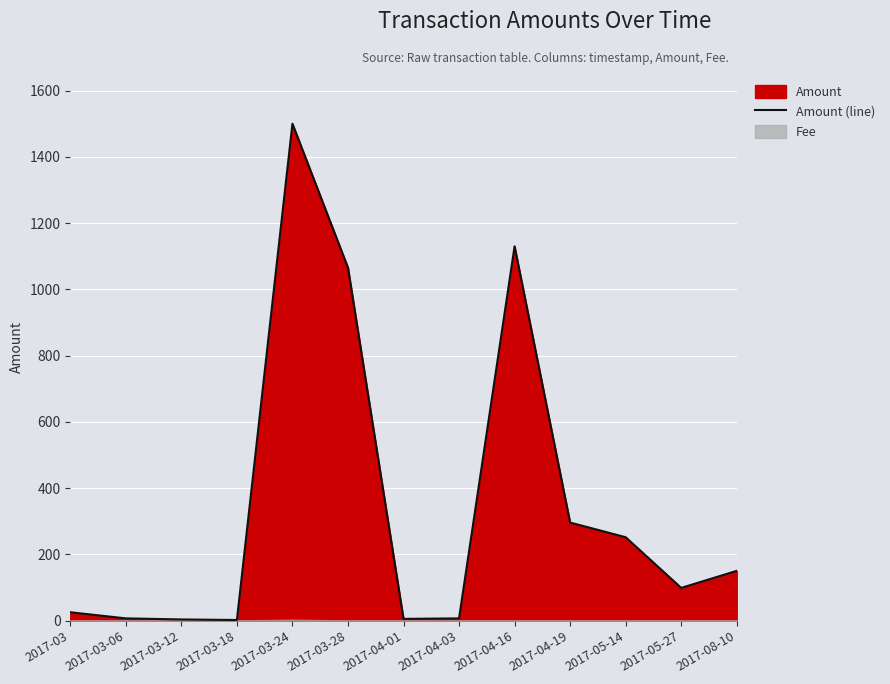

At which label is the value closest to 751?

2017-03-28